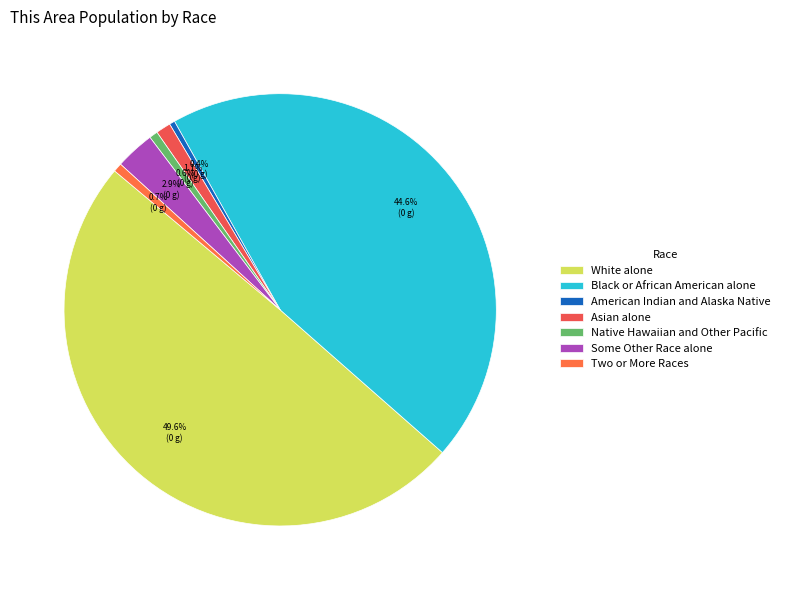

How many slices are in this pie chart?

7